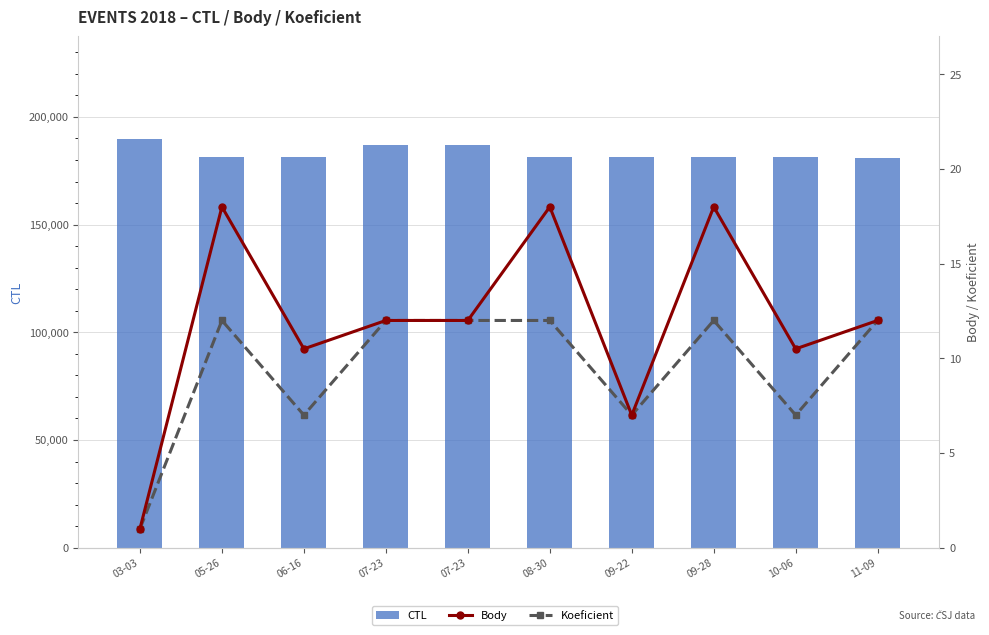

At which category is the sum across all series the highest?

03-03